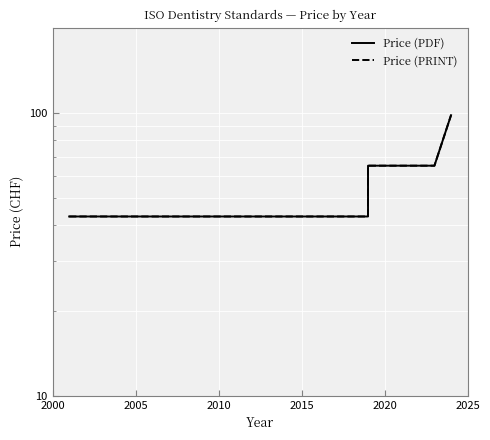

Does the chart display data point markers on the line(s)?

No